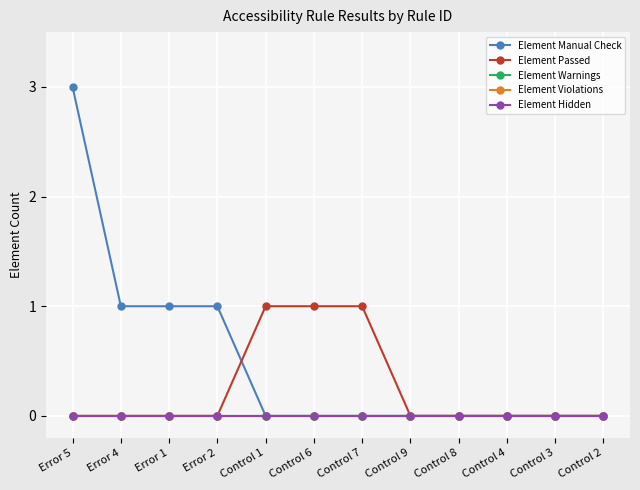

Is this an area chart (filled region under the line)?

No